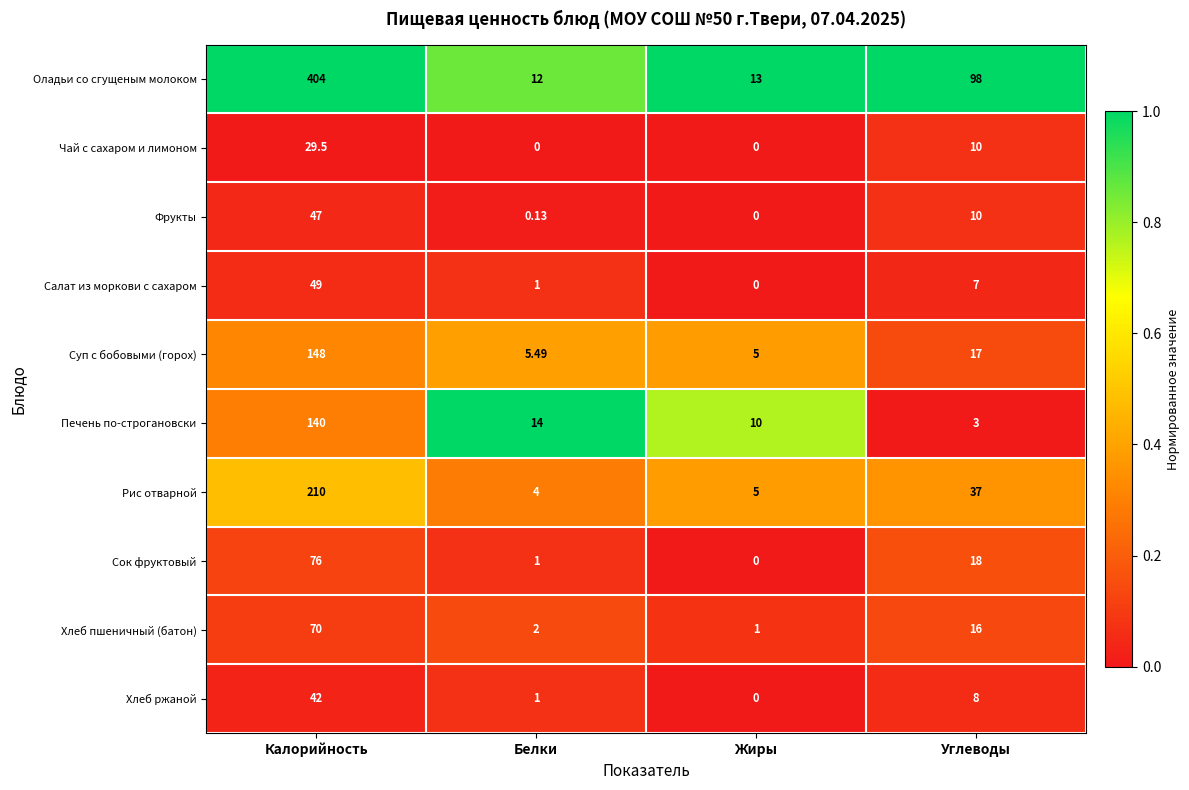

What is the spread (max minus min) of values at Углеводы?

95.0